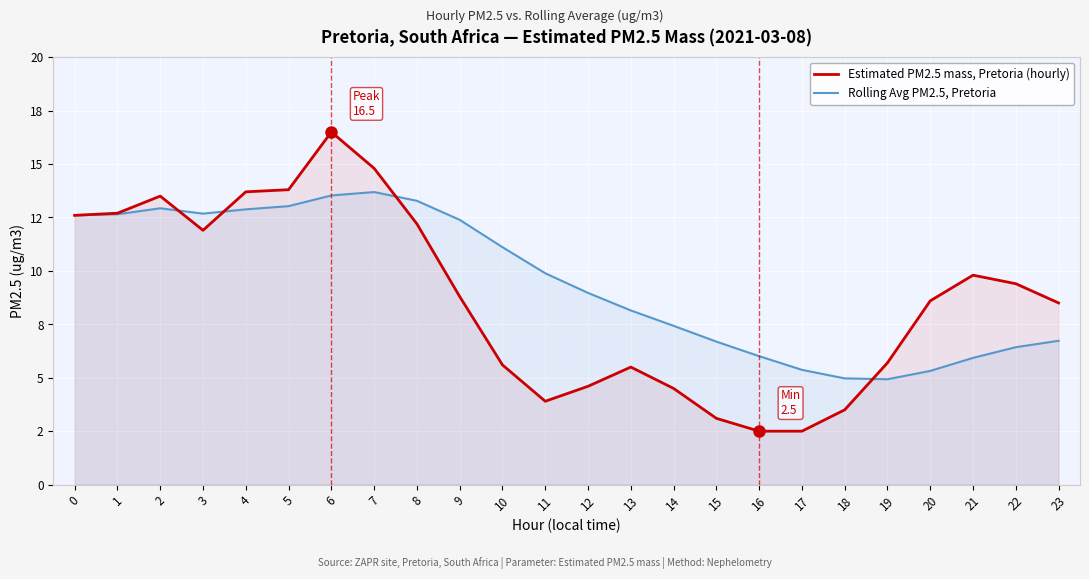

Which series ends up on top after the final intersection of Estimated PM2.5 mass, Pretoria (hourly) and Rolling Avg PM2.5, Pretoria?

Estimated PM2.5 mass, Pretoria (hourly)